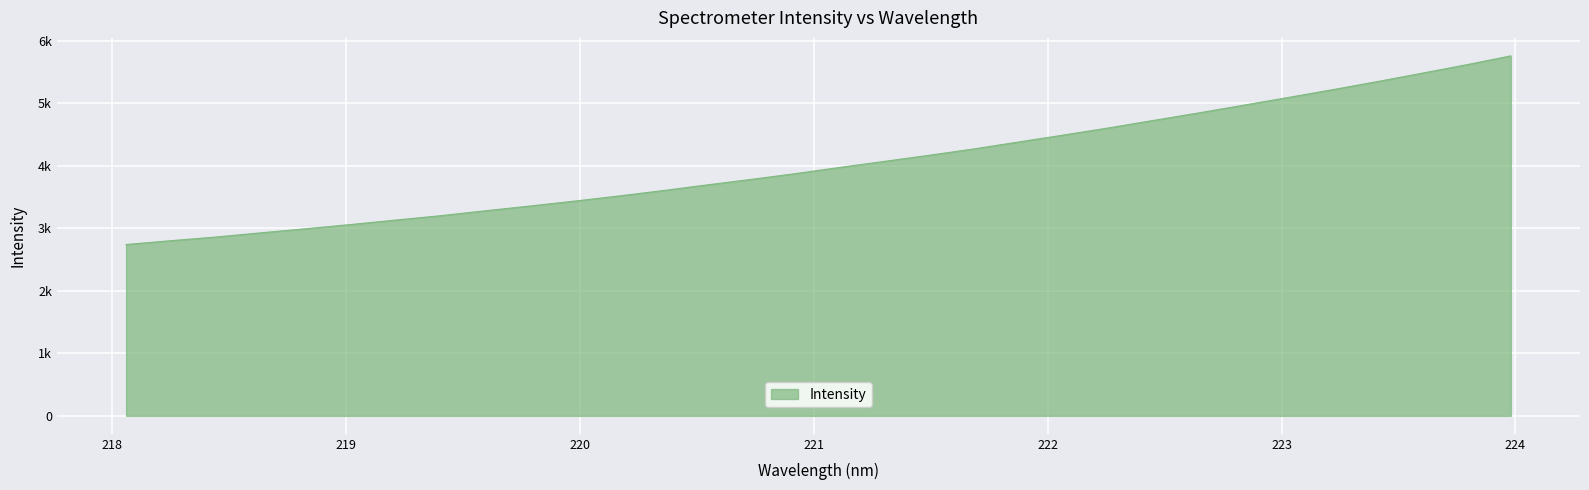

Does the chart have visible grid lines?

Yes